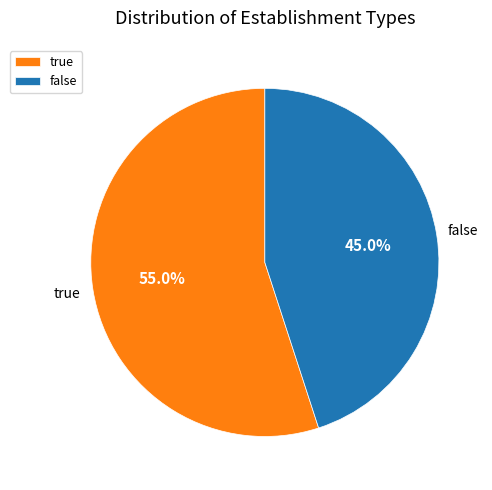

To the nearest percent, what percentage of the pie is false?

45%